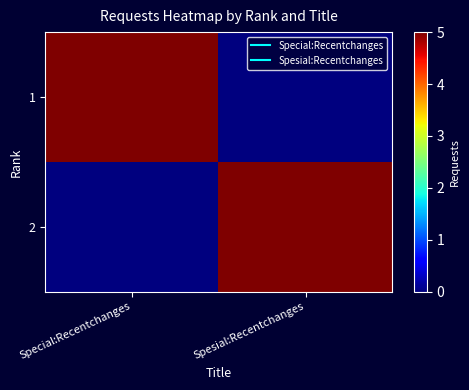

List the series in order of their peak value, lowest first.

1, 2